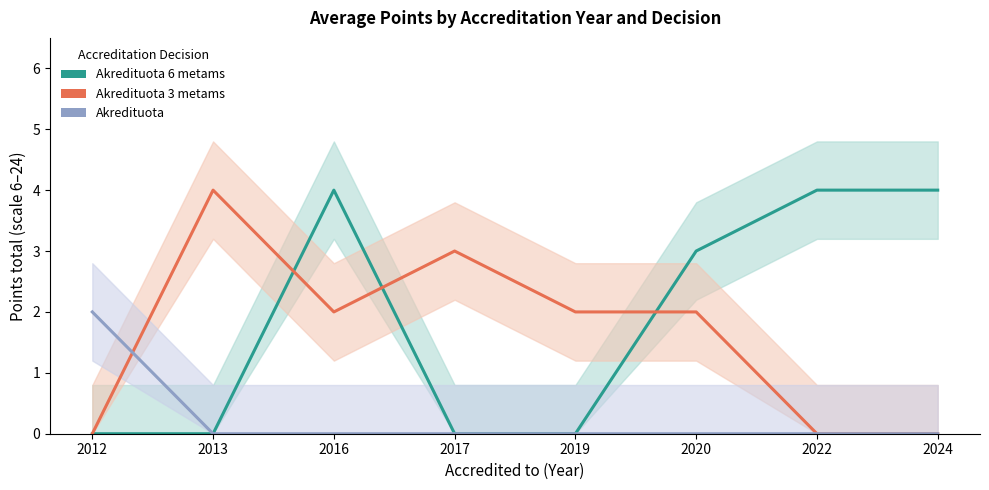

At how many categories does at least one series exceed 2?

6